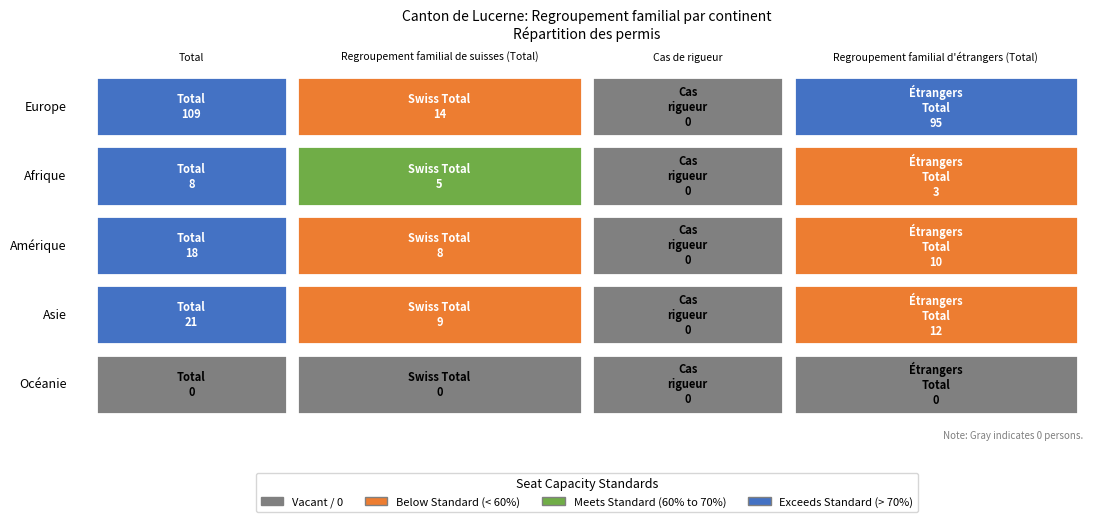

Which series has the largest total across all categories?

Europe